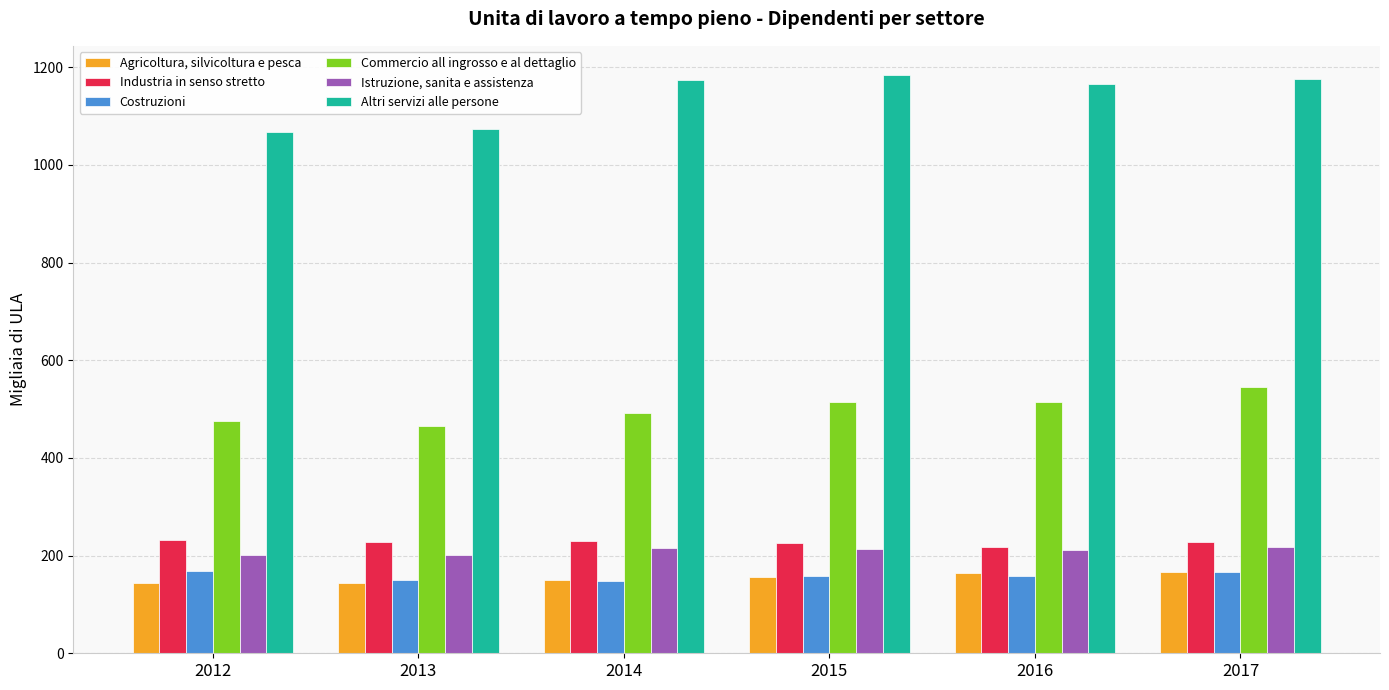

Rank the series by their maximum value, from lowest to highest.

Agricoltura, silvicoltura e pesca, Costruzioni, Istruzione, sanita e assistenza, Industria in senso stretto, Commercio all ingrosso e al dettaglio, Altri servizi alle persone